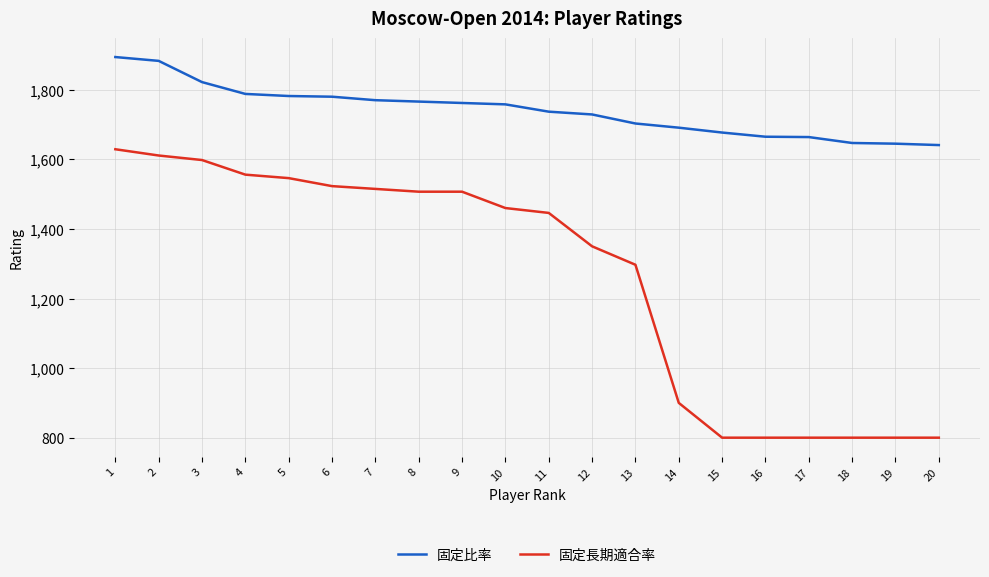

The value of 固定比率 at 4 is 2679. True or false?

False